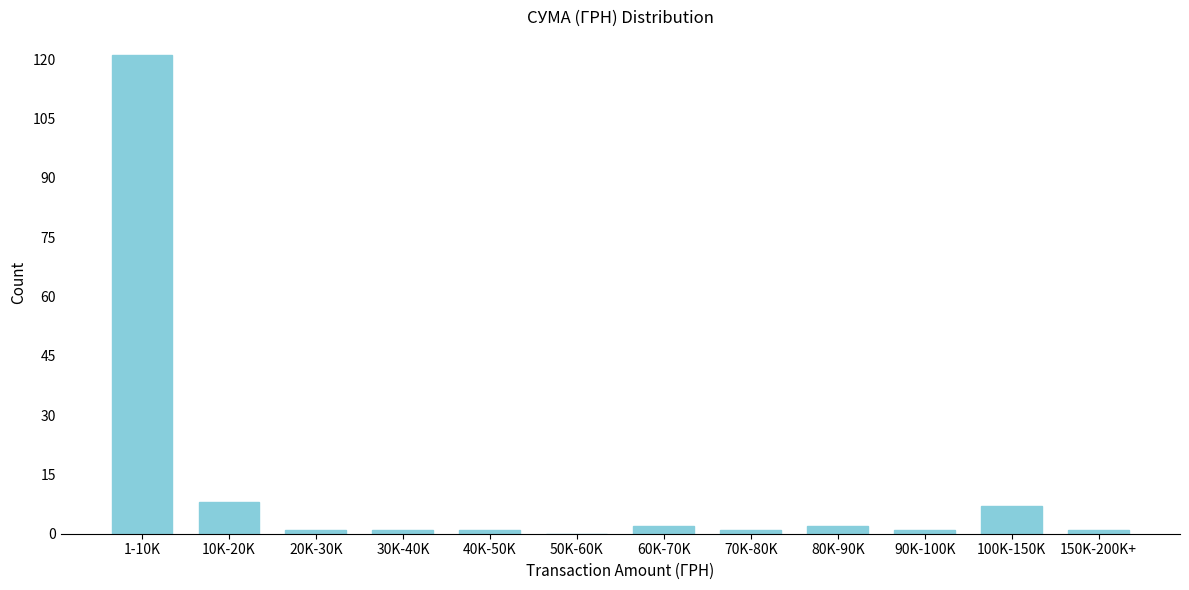

Reading left to right, transcribe all the data shown in this chart.

1-10K=121	10K-20K=8	20K-30K=1	30K-40K=1	40K-50K=1	50K-60K=0	60K-70K=2	70K-80K=1	80K-90K=2	90K-100K=1	100K-150K=7	150K-200K+=1